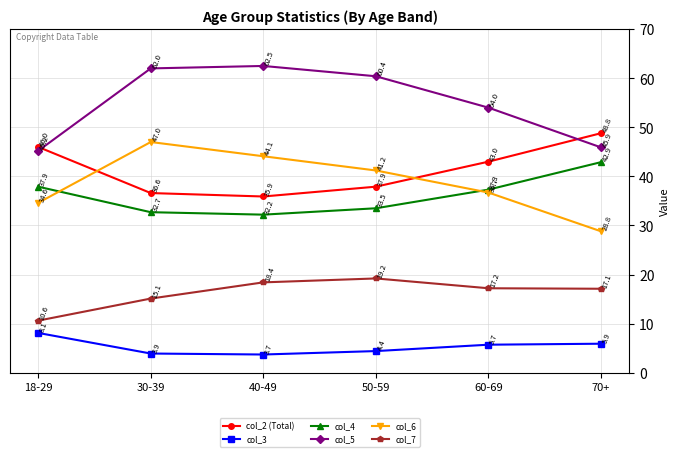

What is the average value of the col_5 series?

55.0